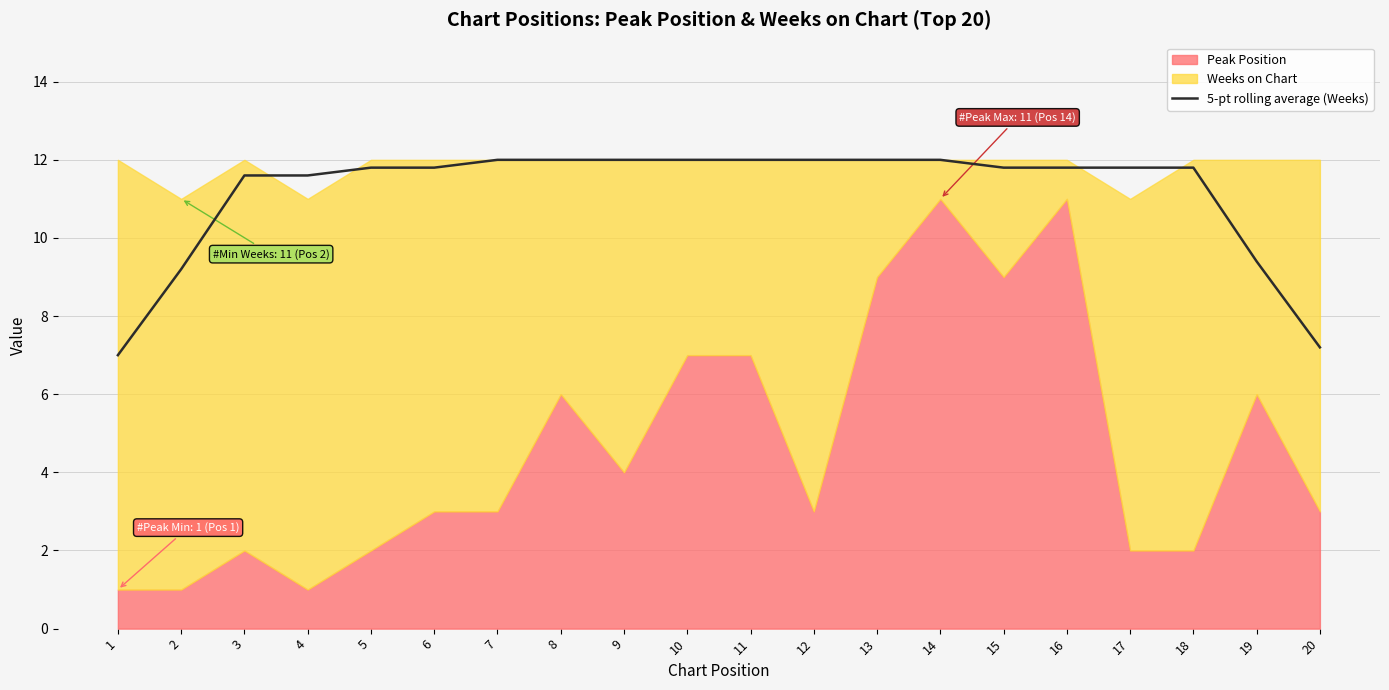

What is the maximum value shown in the chart?

12.0